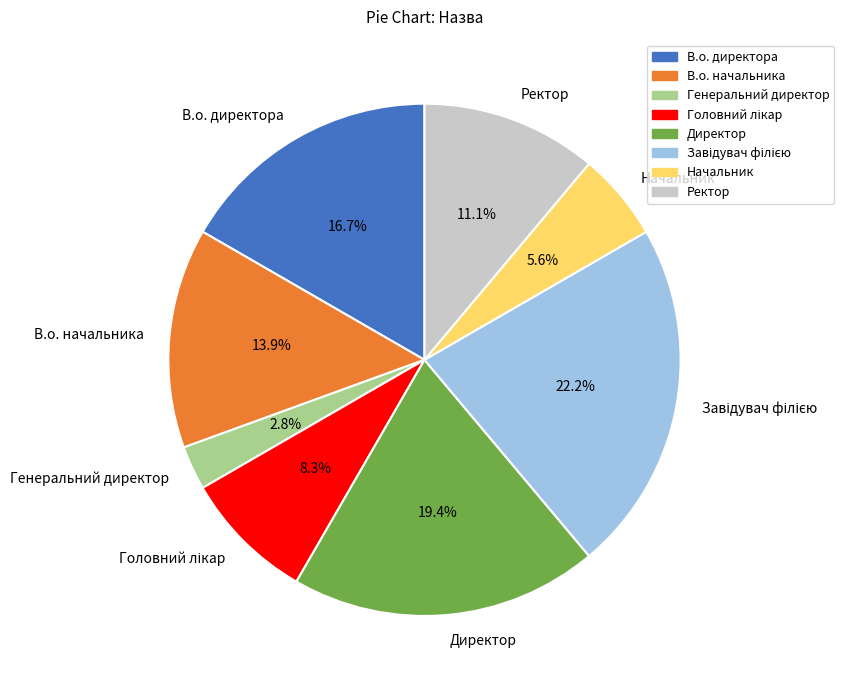

What portion of the pie excludes Ректор?

88.9%